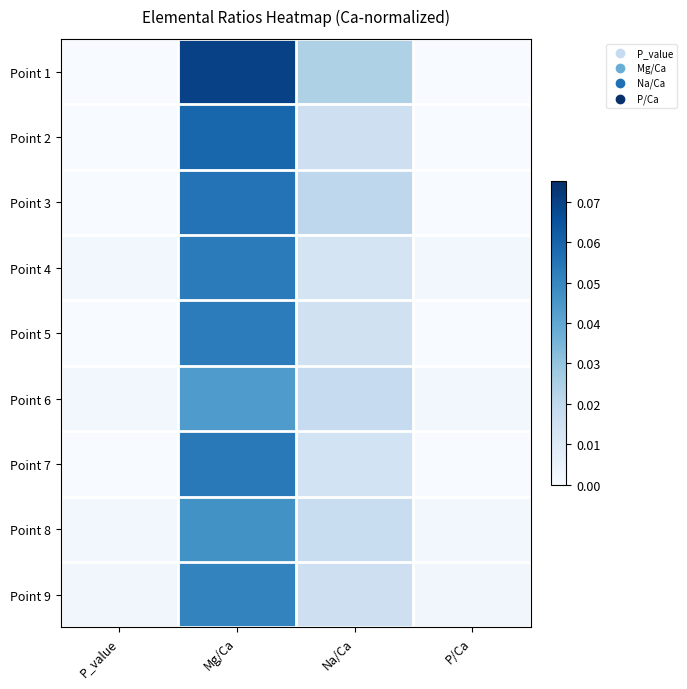

Reading right to left, extract all data points from this chart.

Point 1: P/Ca=0.0	Na/Ca=0.0	Mg/Ca=0.1	P_value=0.0
Point 2: P/Ca=0.0	Na/Ca=0.0	Mg/Ca=0.1	P_value=0.0
Point 3: P/Ca=0.0	Na/Ca=0.0	Mg/Ca=0.1	P_value=0.0
Point 4: P/Ca=0.0	Na/Ca=0.0	Mg/Ca=0.1	P_value=0.0
Point 5: P/Ca=0.0	Na/Ca=0.0	Mg/Ca=0.1	P_value=0.0
Point 6: P/Ca=0.0	Na/Ca=0.0	Mg/Ca=0.0	P_value=0.0
Point 7: P/Ca=0.0	Na/Ca=0.0	Mg/Ca=0.1	P_value=0.0
Point 8: P/Ca=0.0	Na/Ca=0.0	Mg/Ca=0.0	P_value=0.0
Point 9: P/Ca=0.0	Na/Ca=0.0	Mg/Ca=0.1	P_value=0.0